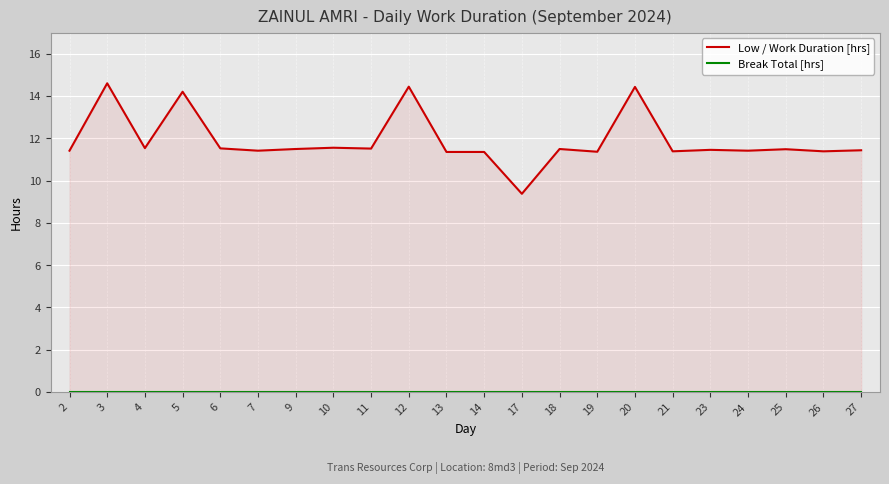

Reading left to right, list all the values displayed in this chart.

Low / Work Duration [hrs]: 11.4	14.6	11.5	14.2	11.5	11.4	11.5	11.6	11.5	14.4	11.4	11.4	9.4	11.5	11.4	14.4	11.4	11.5	11.4	11.5	11.4	11.4
Break Total [hrs]: 0.0	0.0	0.0	0.0	0.0	0.0	0.0	0.0	0.0	0.0	0.0	0.0	0.0	0.0	0.0	0.0	0.0	0.0	0.0	0.0	0.0	0.0